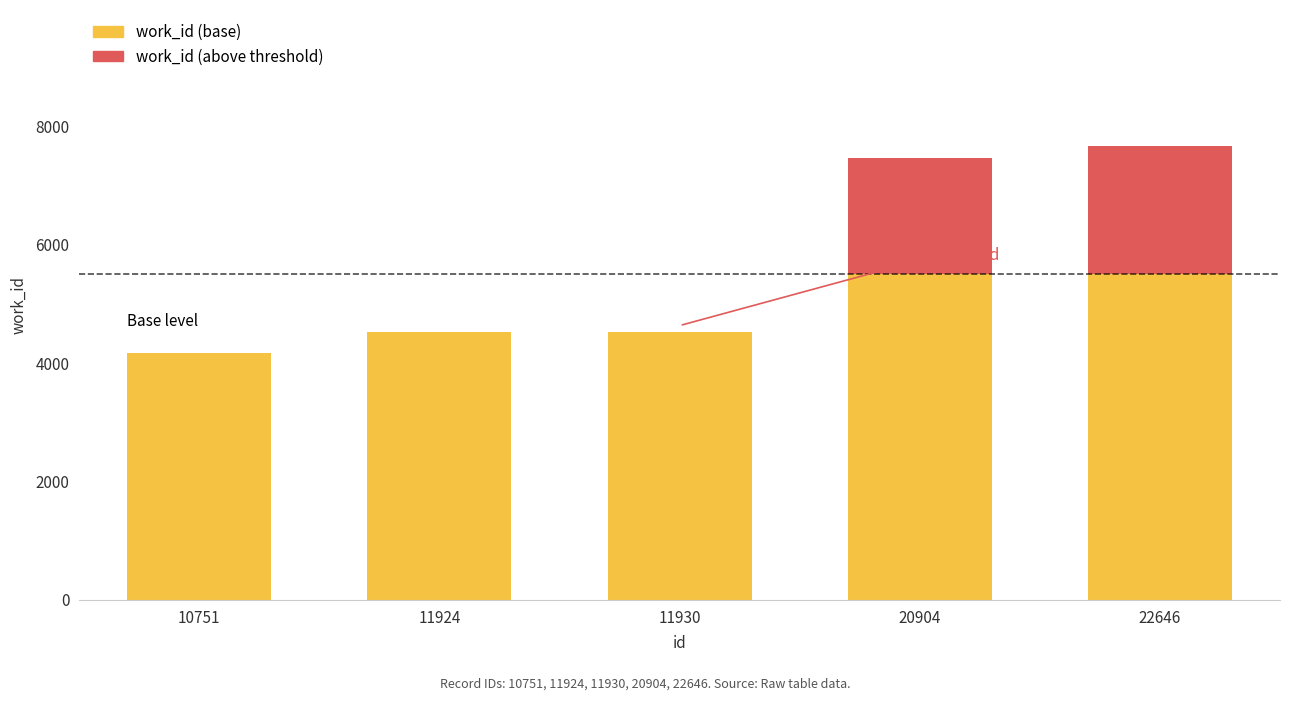

What is the total value across all series at 10751?

4167